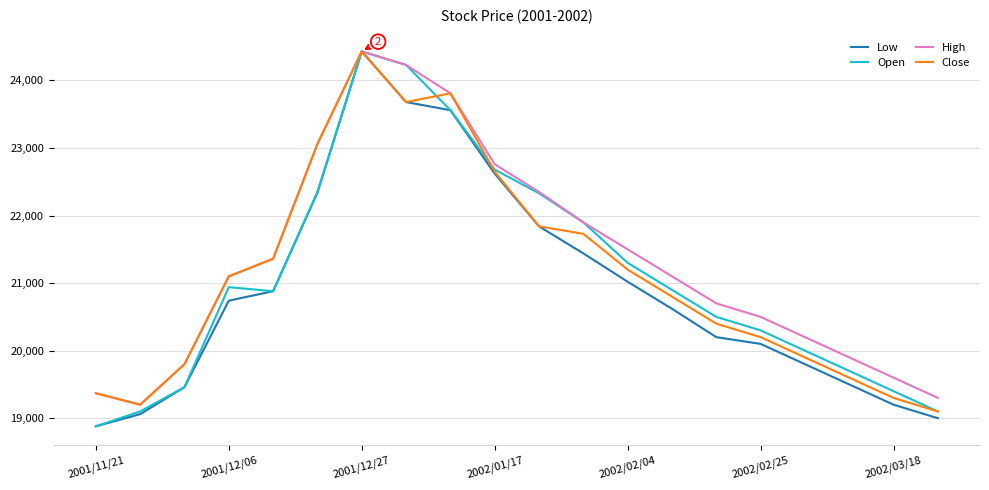

How many distinct data groups are displayed?

4